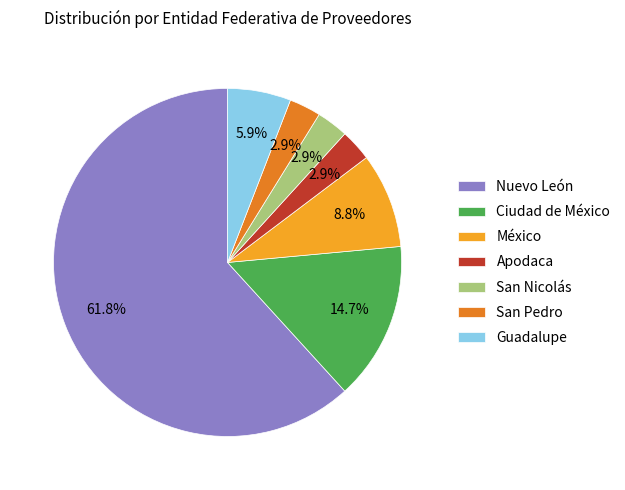

What is the ratio of the value at San Pedro to the value at Apodaca?

1.0